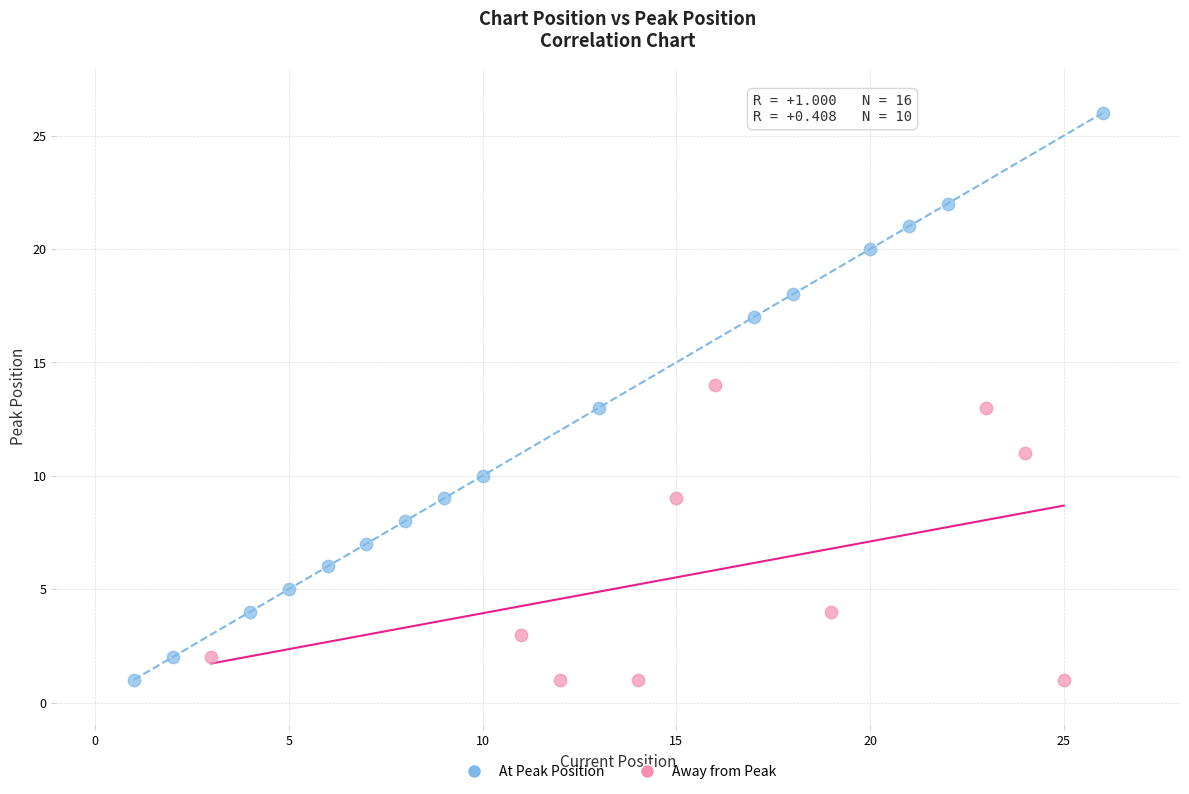

Which series reaches the maximum Y coordinate?

At Peak Position